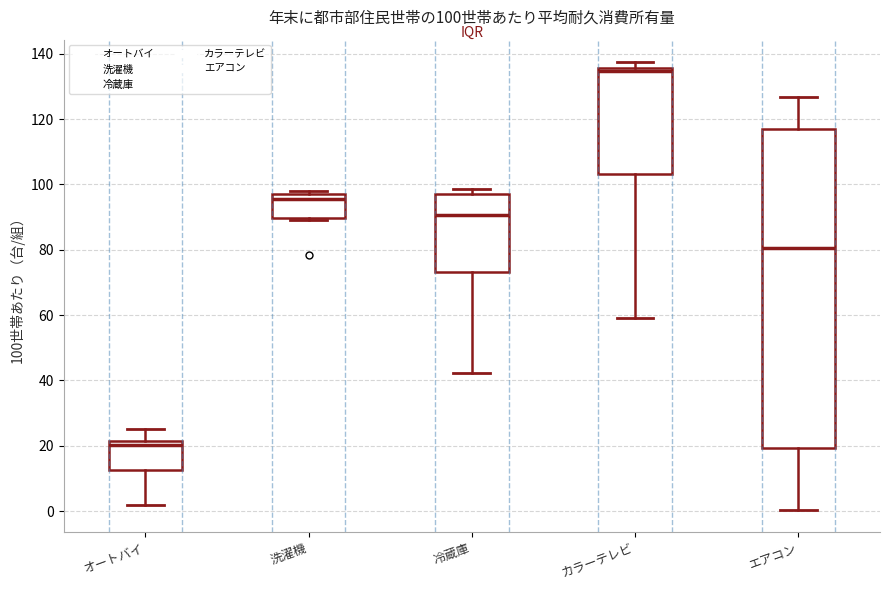

Which box is the tallest, from its lower edge to its upper edge?

エアコン